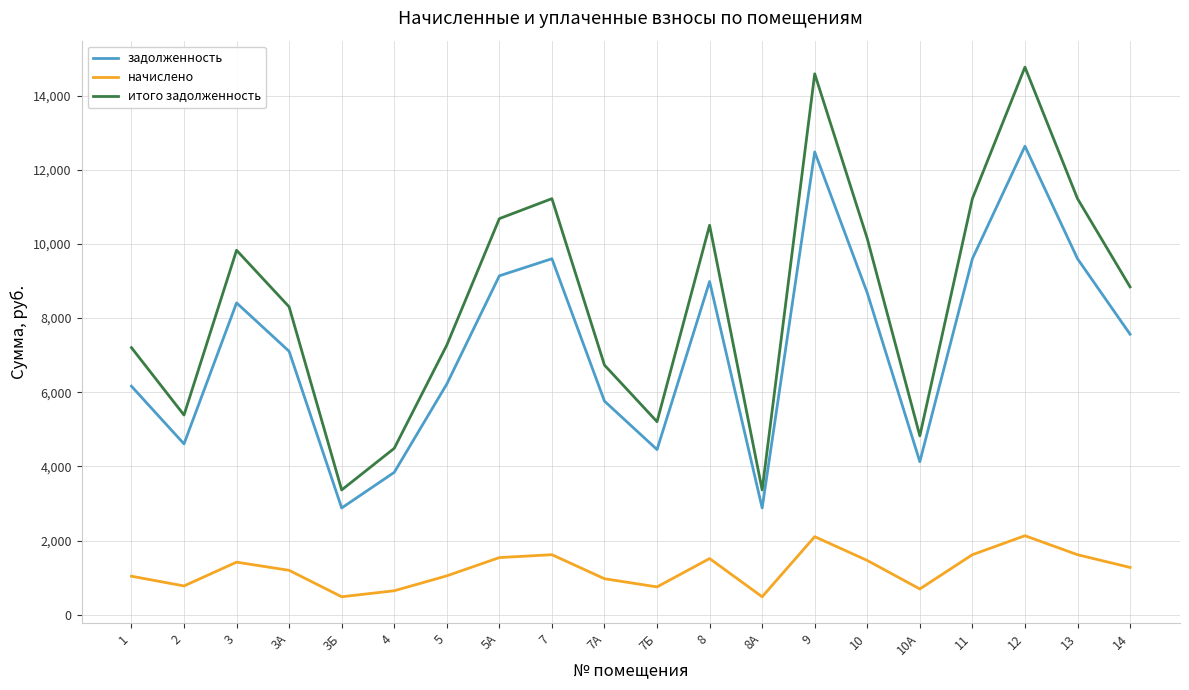

Which series has the largest total across all categories?

итого задолженность